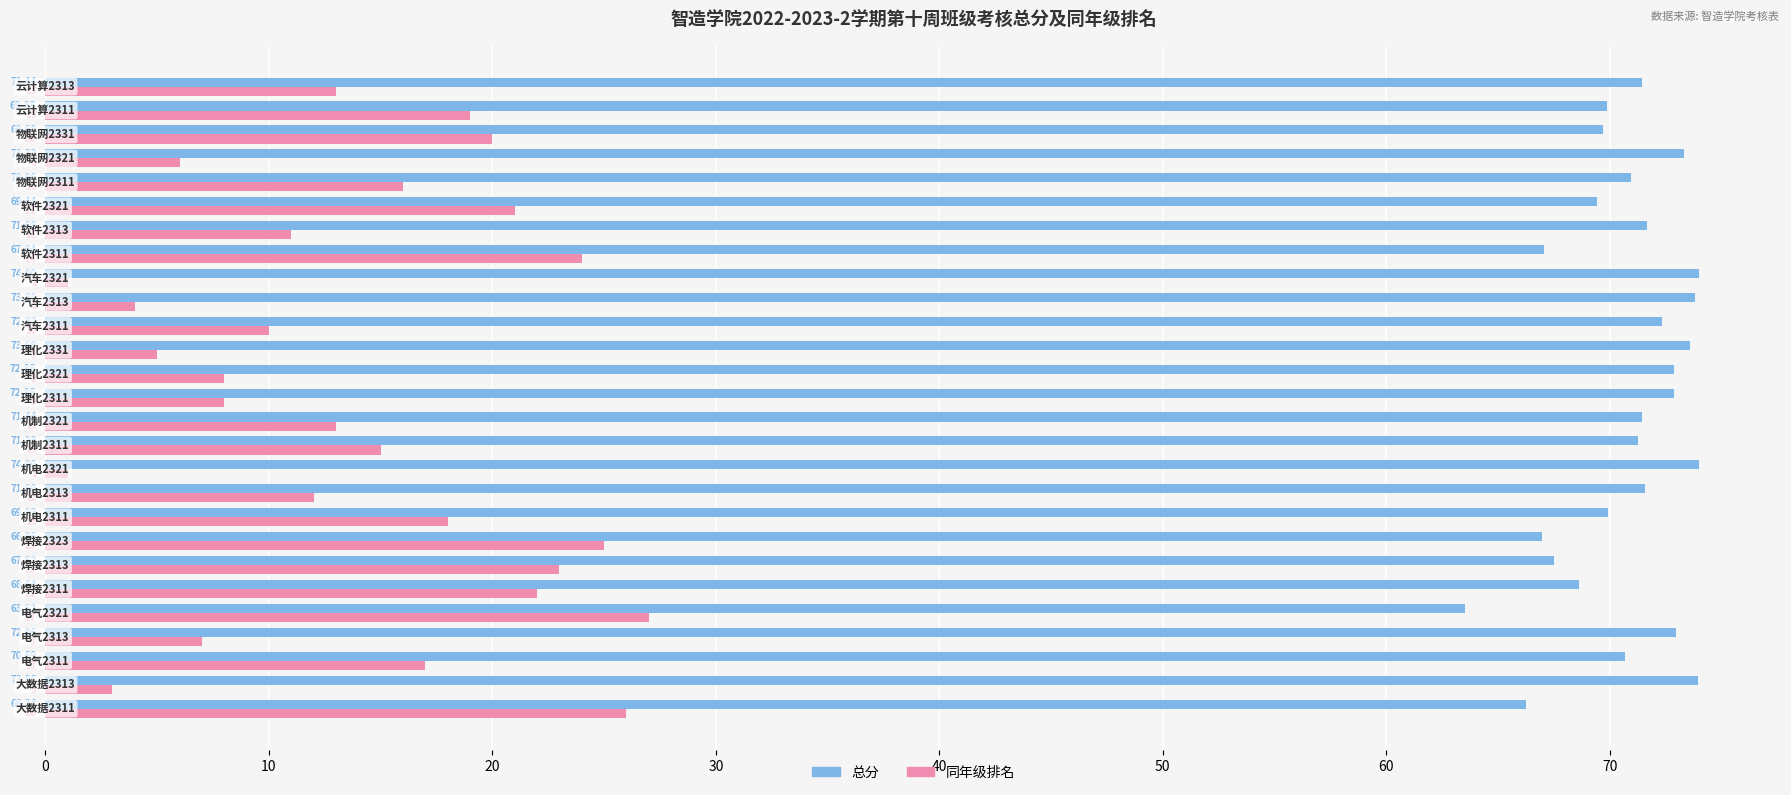

At how many categories does at least one series exceed 5?

27